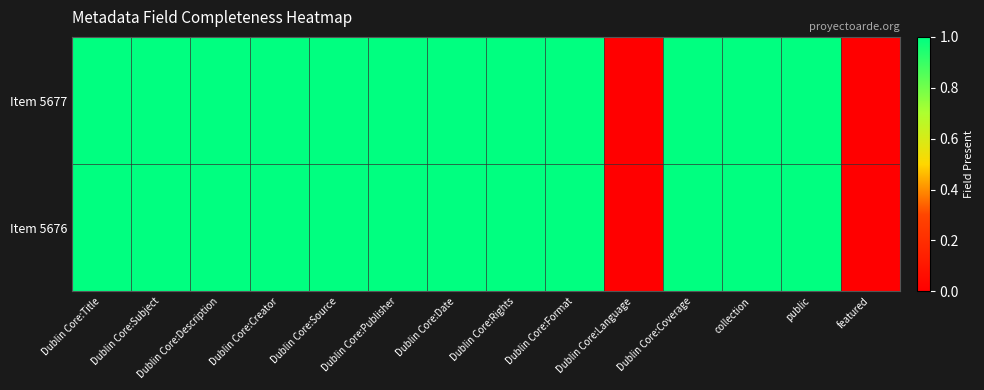

At how many categories does at least one series exceed 0?

12